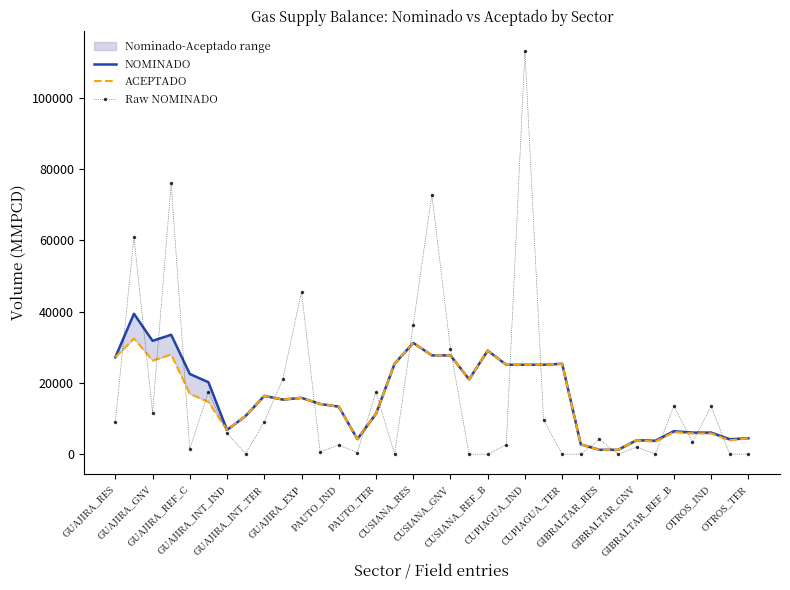

True or false: Raw NOMINADO has more than 1 interior local peaks.

True